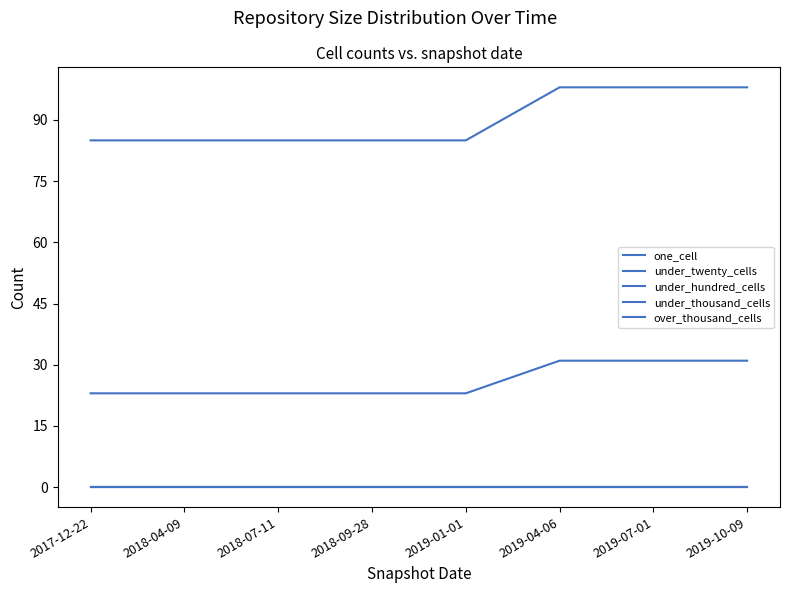

At which category does the chart reach its peak across all series?

2019-04-06